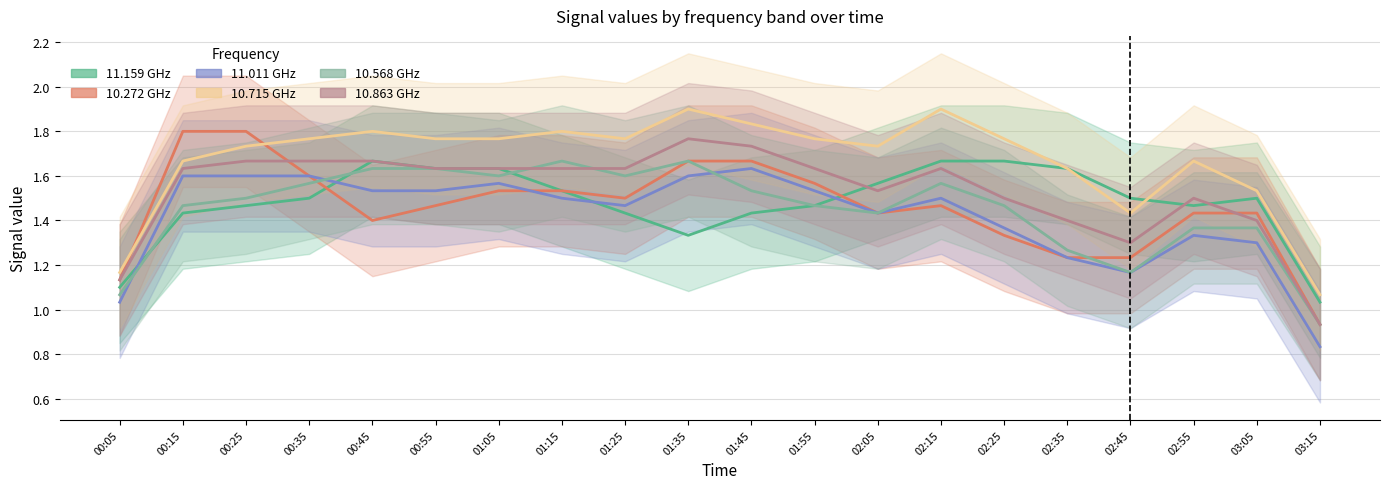

Which series has the largest total across all categories?

10.715